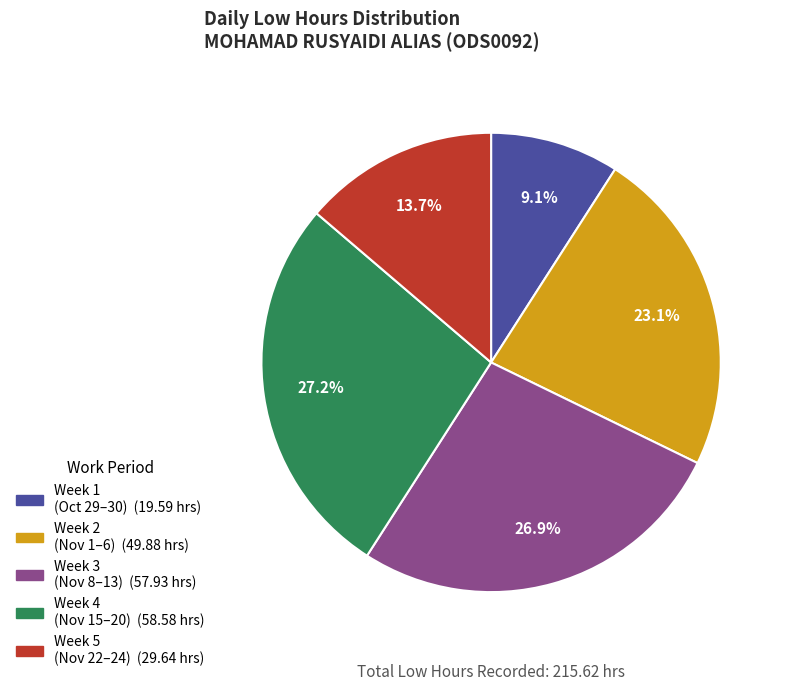

Count the number of slices in the pie.

5